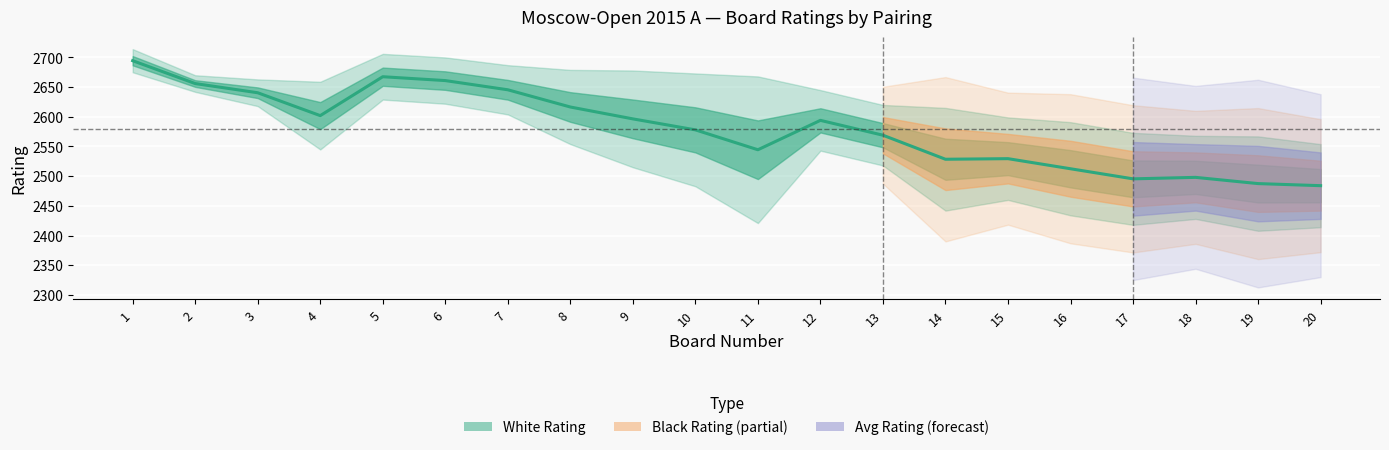

Which series has the widest spread of values?

White_Rating